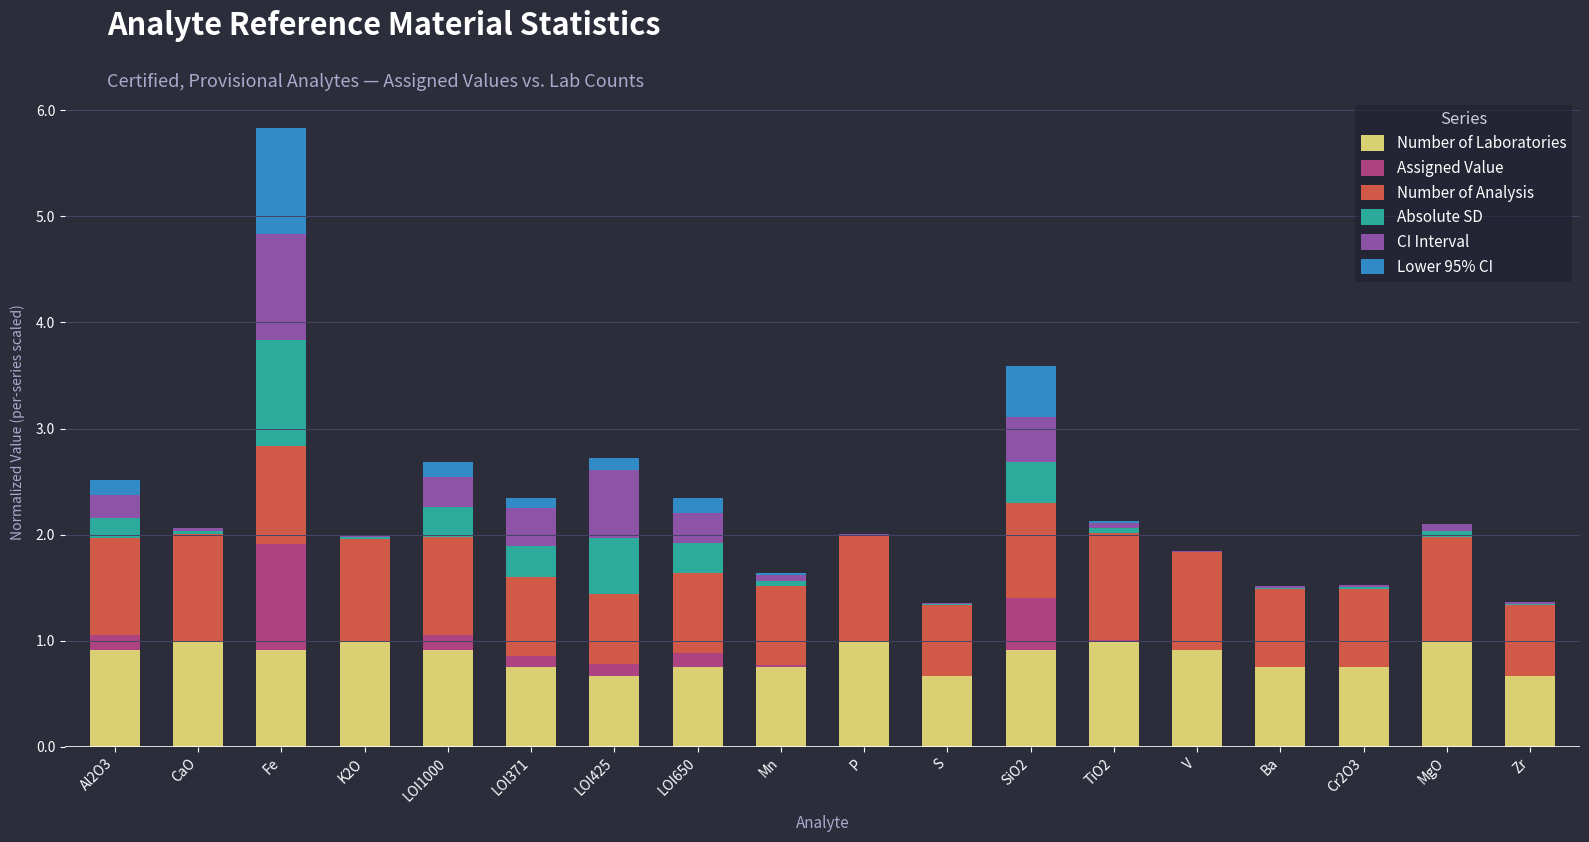

Are the bars grouped side by side (vs. stacked)?

No